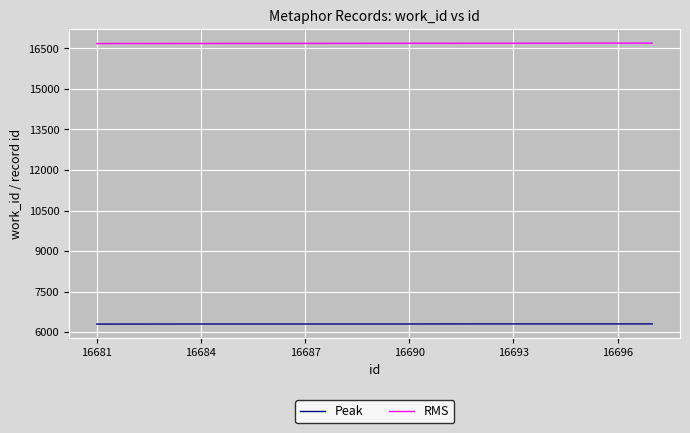

What is the lowest value of the RMS series?

16681